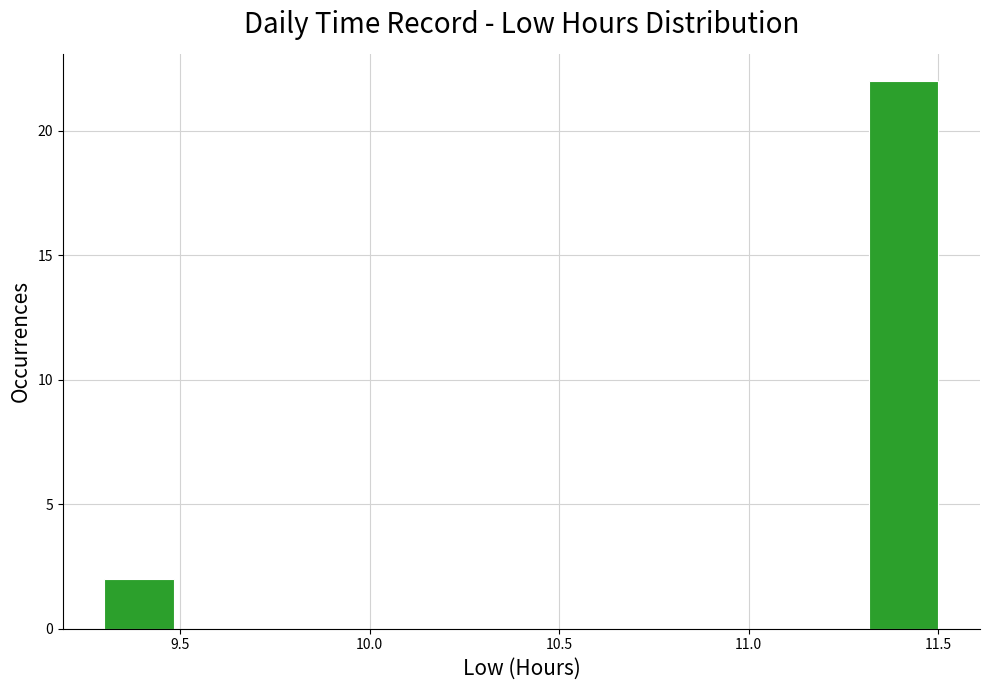

Around what value on the x-axis is the tallest bar? Give the approximate position of its centre, as read against the axis.

11.40